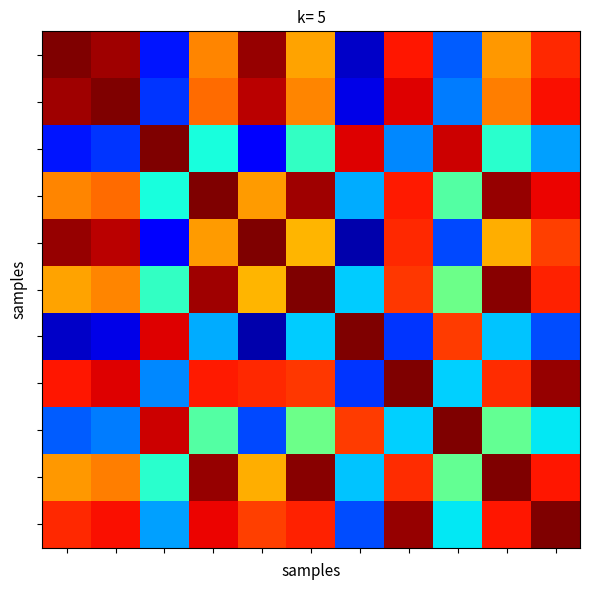

At which category is the sum across all series the highest?

3